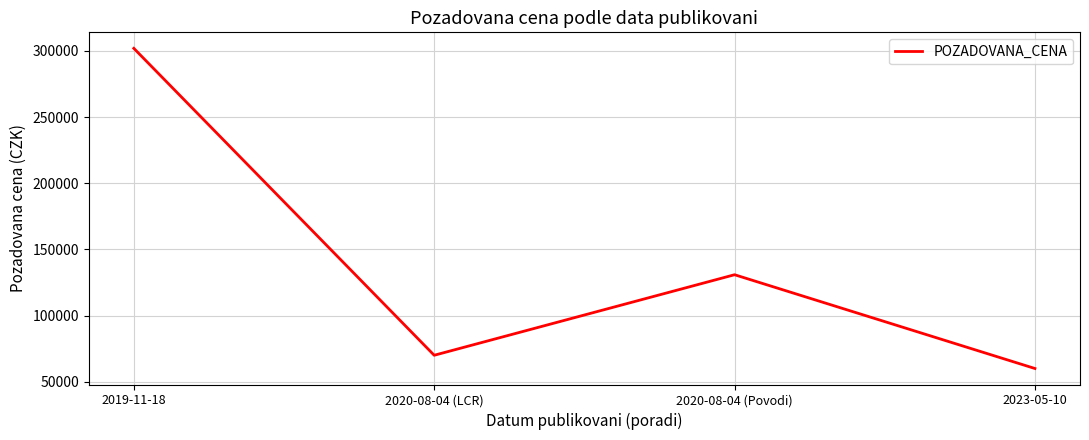

List the labels in order of value, smallest first.

2023-05-10, 2020-08-04 (LCR), 2020-08-04 (Povodi), 2019-11-18